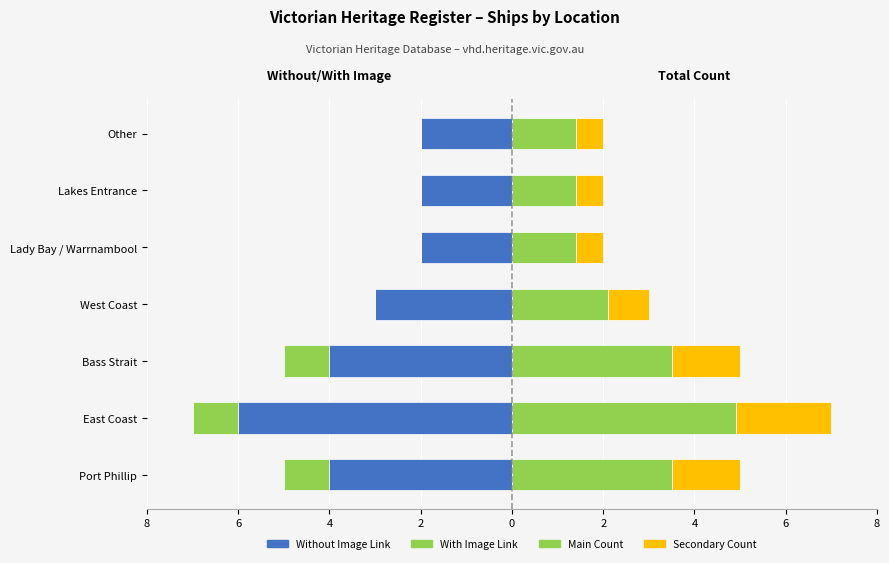

At Other, list the series in order from largest to smallest.

Count (right), Secondary, With Image, Without Image